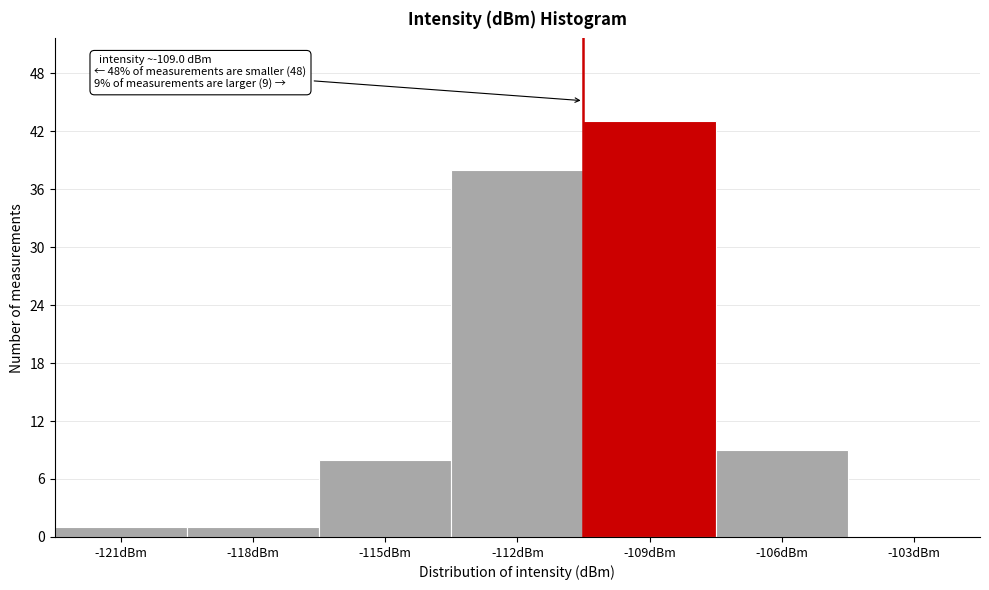

Reading right to left, transcribe all the data shown in this chart.

-103dBm=0	-106dBm=9	-109dBm=43	-112dBm=38	-115dBm=8	-118dBm=1	-121dBm=1